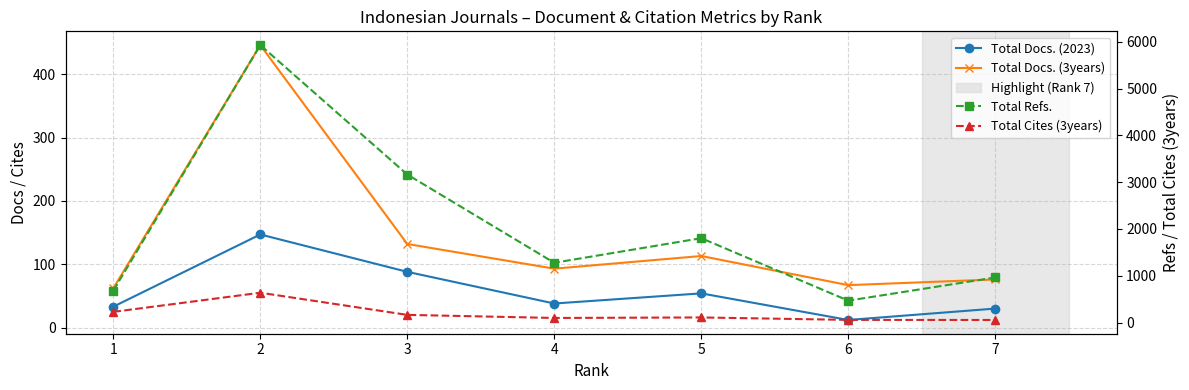

Which category has the lowest value across all series?

6